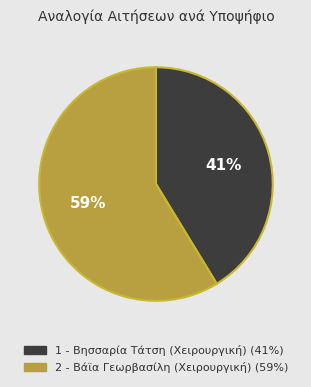

What is the smallest slice in the pie chart?

1 - Βησσαρία Τάτση (Χειρουργική)